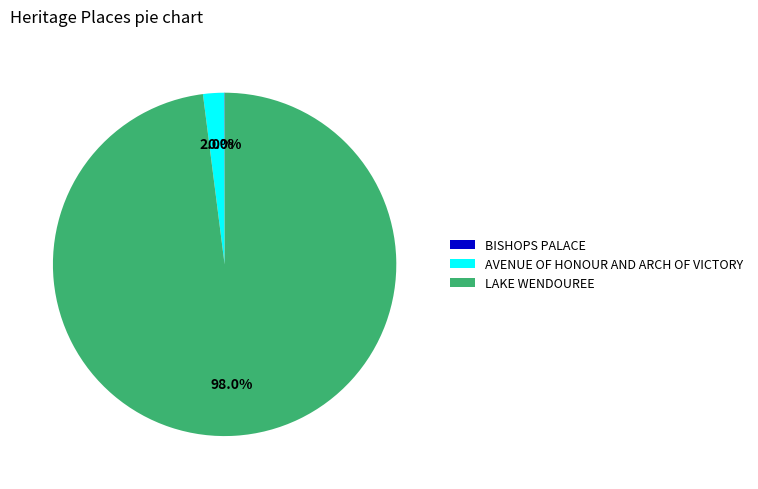

Which slice is the largest?

LAKE WENDOUREE